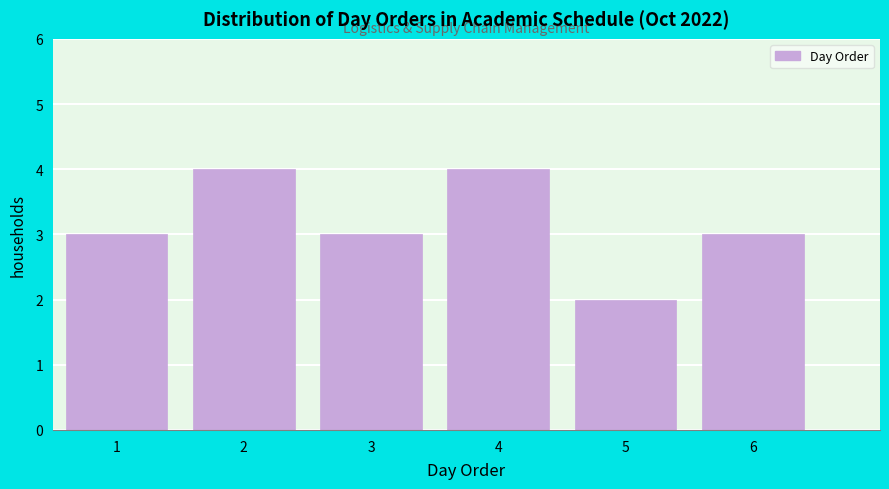

Reading left to right, transcribe all the data shown in this chart.

1=3	2=4	3=3	4=4	5=2	6=3